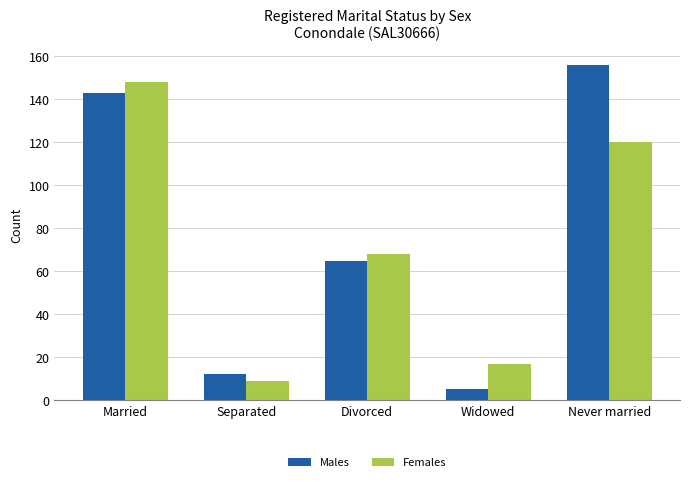

List the labels in order of Females value, largest first.

Married, Never married, Divorced, Widowed, Separated